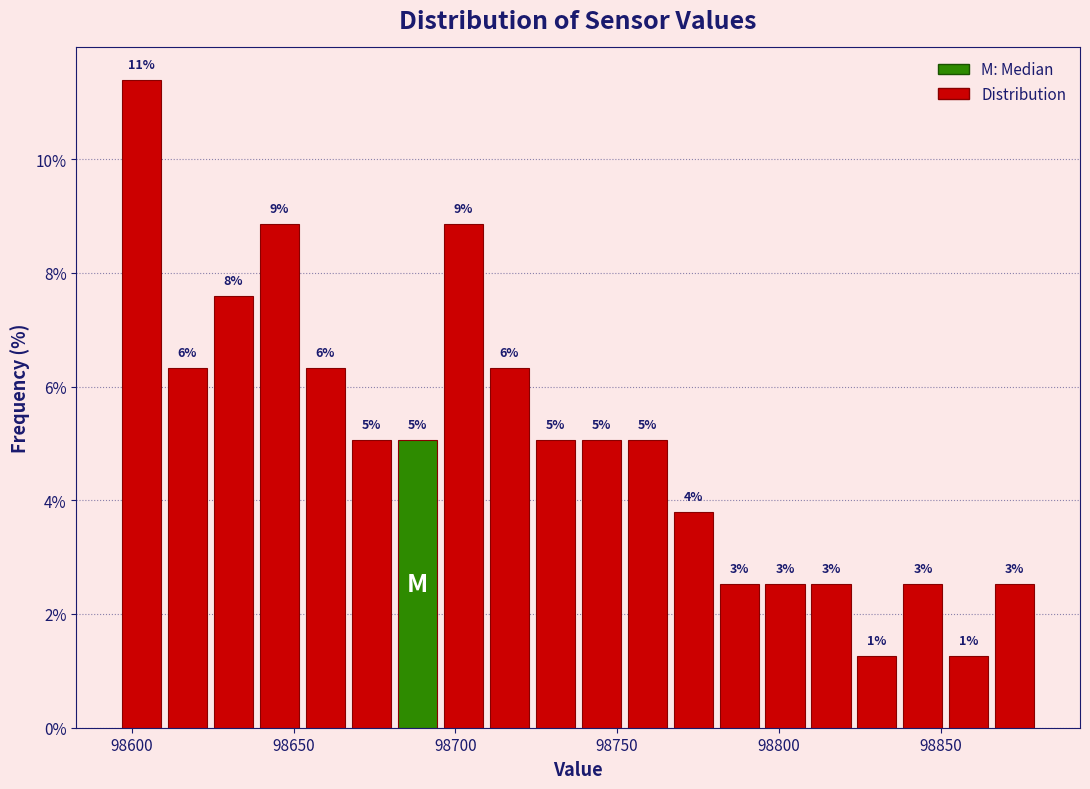

Read against the x-axis, roughly where is the centre of the tallest bar?

98605